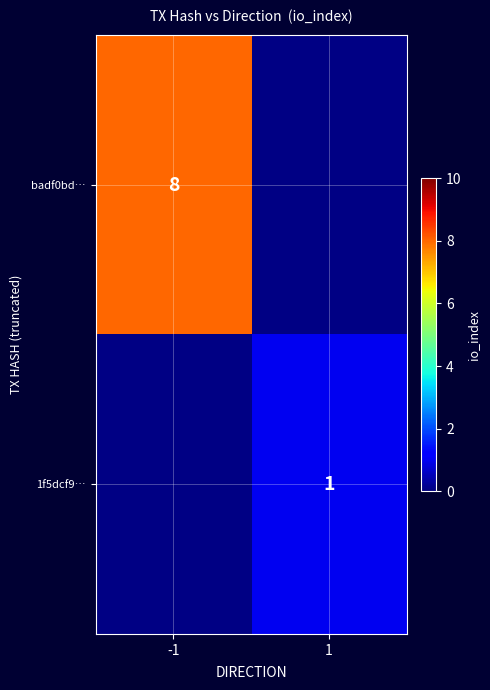

Is it true that badf0bd… equals 0.0 at 1?

False